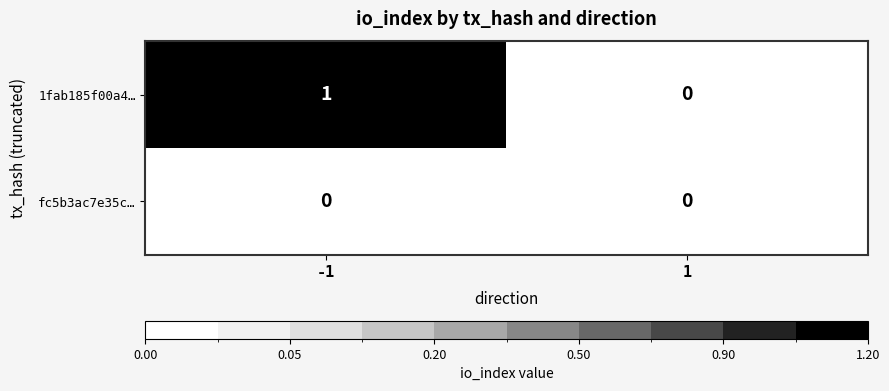

Which series has the largest total across all categories?

1fab185f00a4…